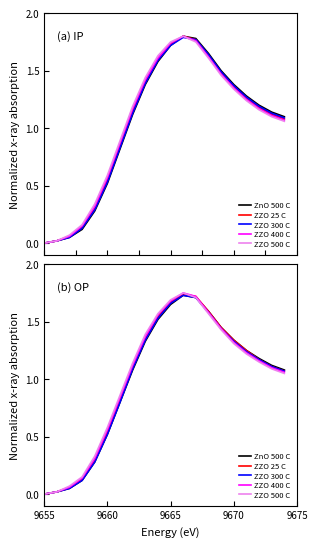

Reading right to left, what are all the values shown in this chart?

ZnO 500 C: 1.1	1.1	1.2	1.2	1.3	1.4	1.6	1.7	1.7	1.6	1.5	1.3	1.1	0.8	0.5	0.3	0.1	0.1	0.0	0.0
ZZO 25 C: 1.1	1.1	1.2	1.2	1.3	1.4	1.6	1.7	1.7	1.7	1.5	1.4	1.1	0.8	0.5	0.3	0.1	0.1	0.0	0.0
ZZO 300 C: 1.1	1.1	1.2	1.2	1.3	1.4	1.6	1.7	1.7	1.7	1.5	1.3	1.1	0.8	0.5	0.3	0.1	0.1	0.0	0.0
ZZO 400 C: 1.1	1.1	1.2	1.2	1.3	1.4	1.6	1.7	1.8	1.7	1.6	1.4	1.1	0.8	0.6	0.3	0.1	0.1	0.0	0.0
ZZO 500 C: 1.1	1.1	1.1	1.2	1.3	1.4	1.6	1.7	1.8	1.7	1.6	1.4	1.1	0.9	0.6	0.3	0.1	0.1	0.0	0.0